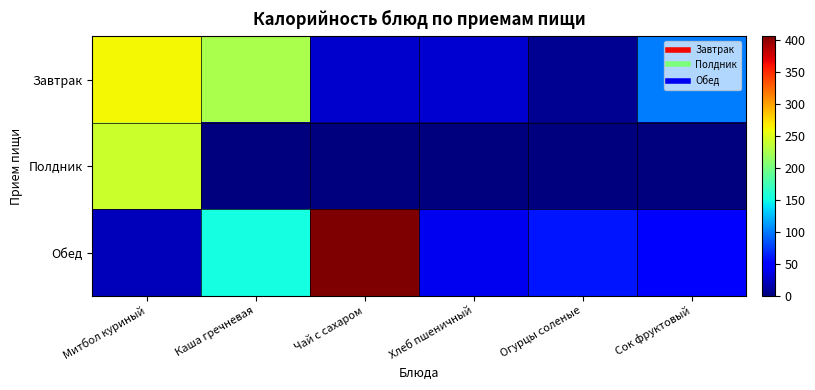

Reading right to left, transcribe all the data shown in this chart.

Завтрак: Сок фруктовый=100.0	Огурцы соленые=7.8	Хлеб пшеничный=29.9	Чай с сахаром=28.0	Каша гречневая=225.7	Митбол куриный=262.6
Полдник: Сок фруктовый=0.0	Огурцы соленые=0.0	Хлеб пшеничный=0.0	Чай с сахаром=0.0	Каша гречневая=0.0	Митбол куриный=241.4
Обед: Сок фруктовый=52.2	Огурцы соленые=59.7	Хлеб пшеничный=40.4	Чай с сахаром=405.4	Каша гречневая=152.4	Митбол куриный=21.2